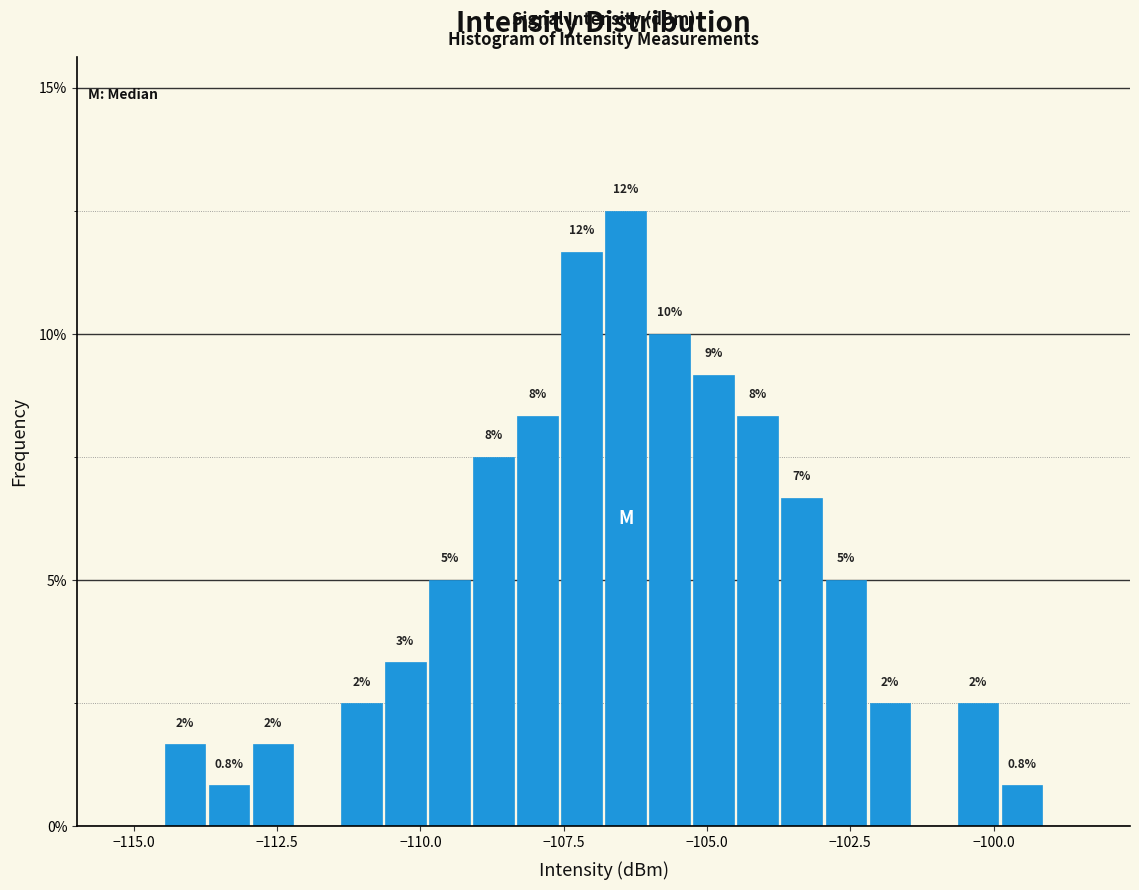

Around what value on the x-axis is the tallest bar? Give the approximate position of its centre, as read against the axis.

-106.5